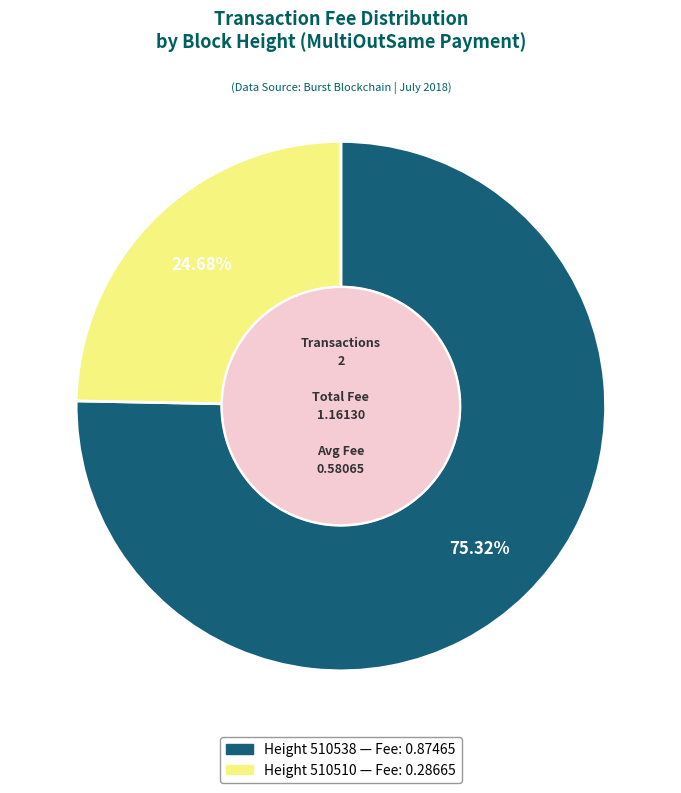

Does any single category account for the majority?

Yes